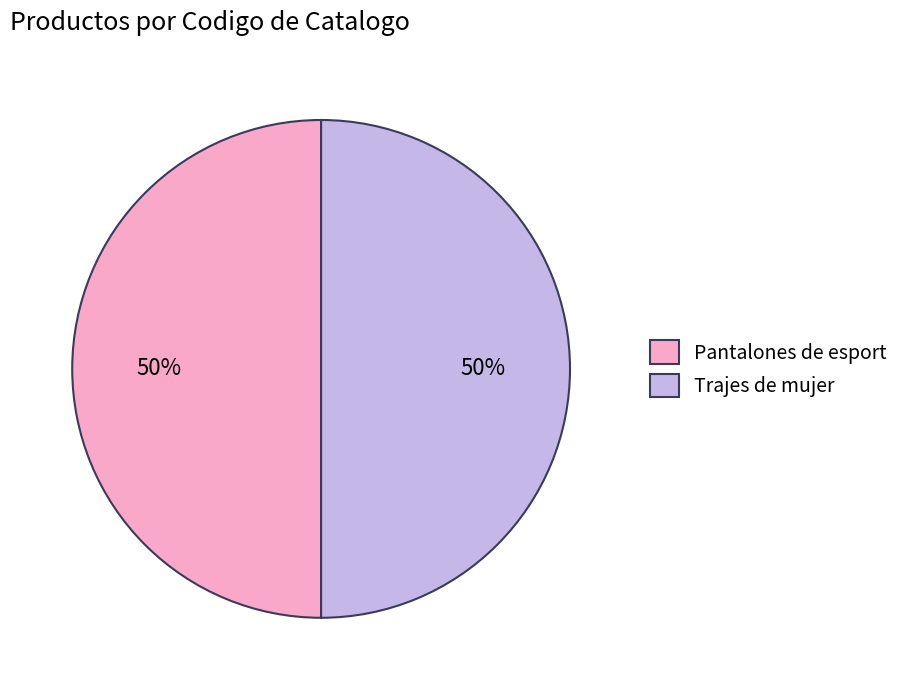

What is the ratio of the value at Trajes de mujer to the value at Pantalones de esport?

1.0